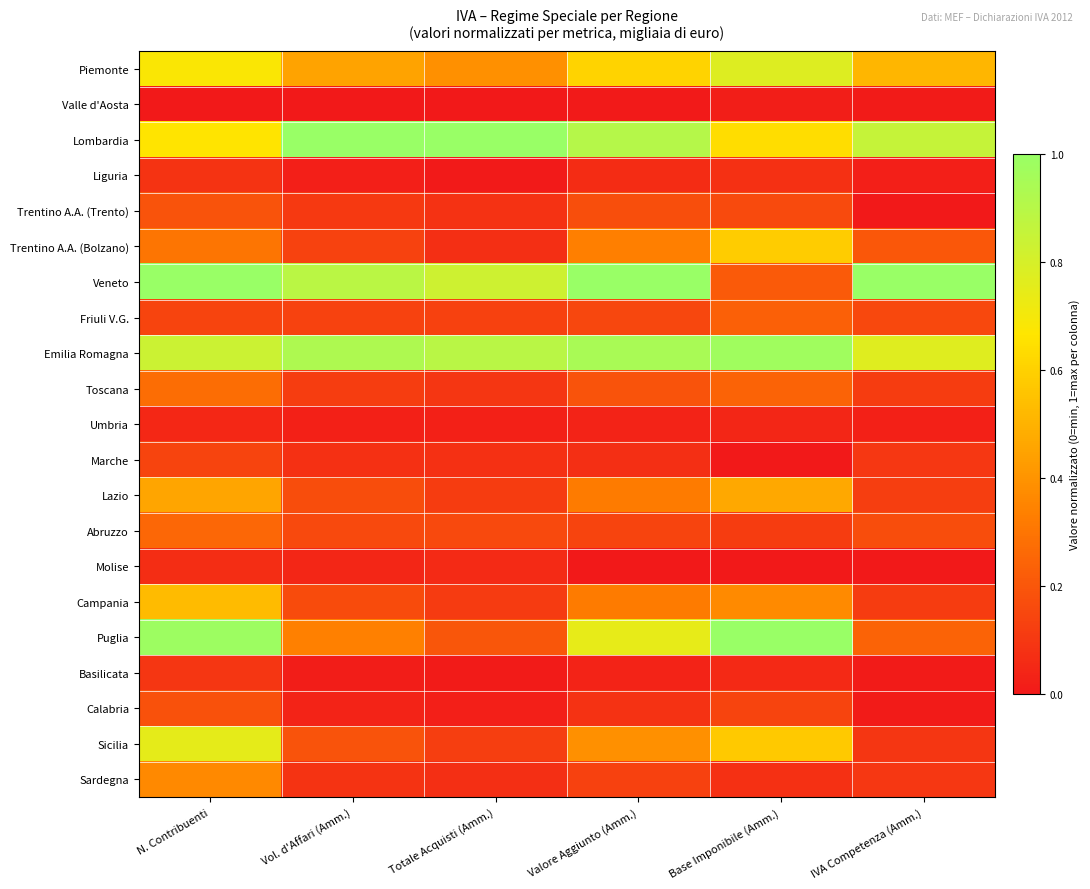

What is the total value across all series at Valore Aggiunto (Amm.)?

6.7